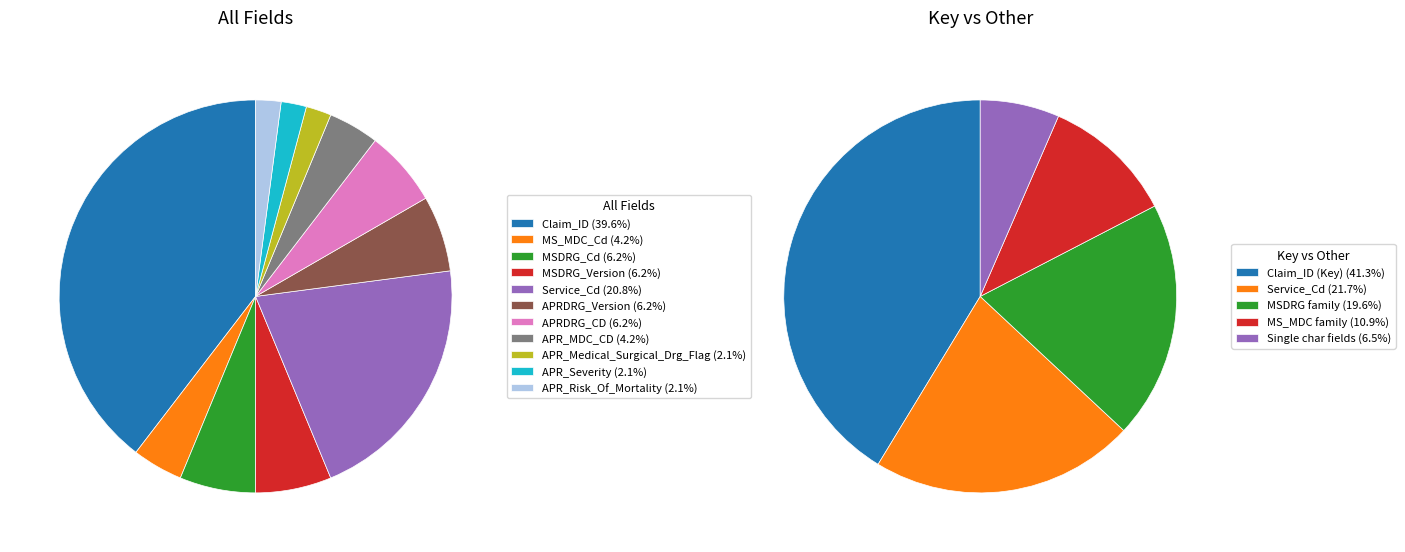

Combined, do APRDRG_Version and APR_MDC_CD account for over 50%?

No